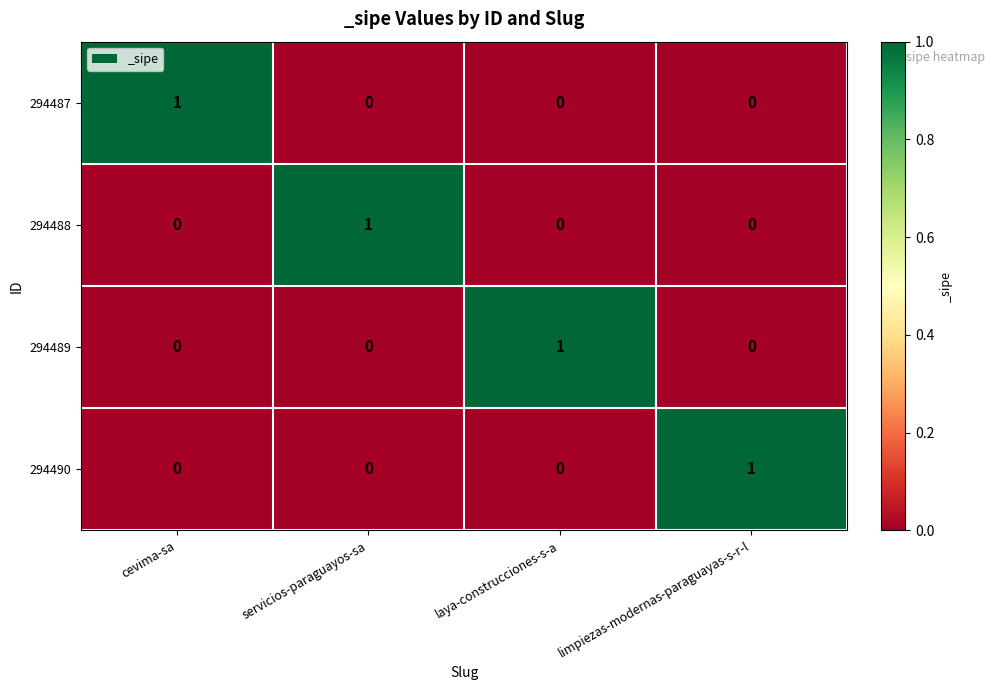

At how many categories does at least one series exceed 0?

4